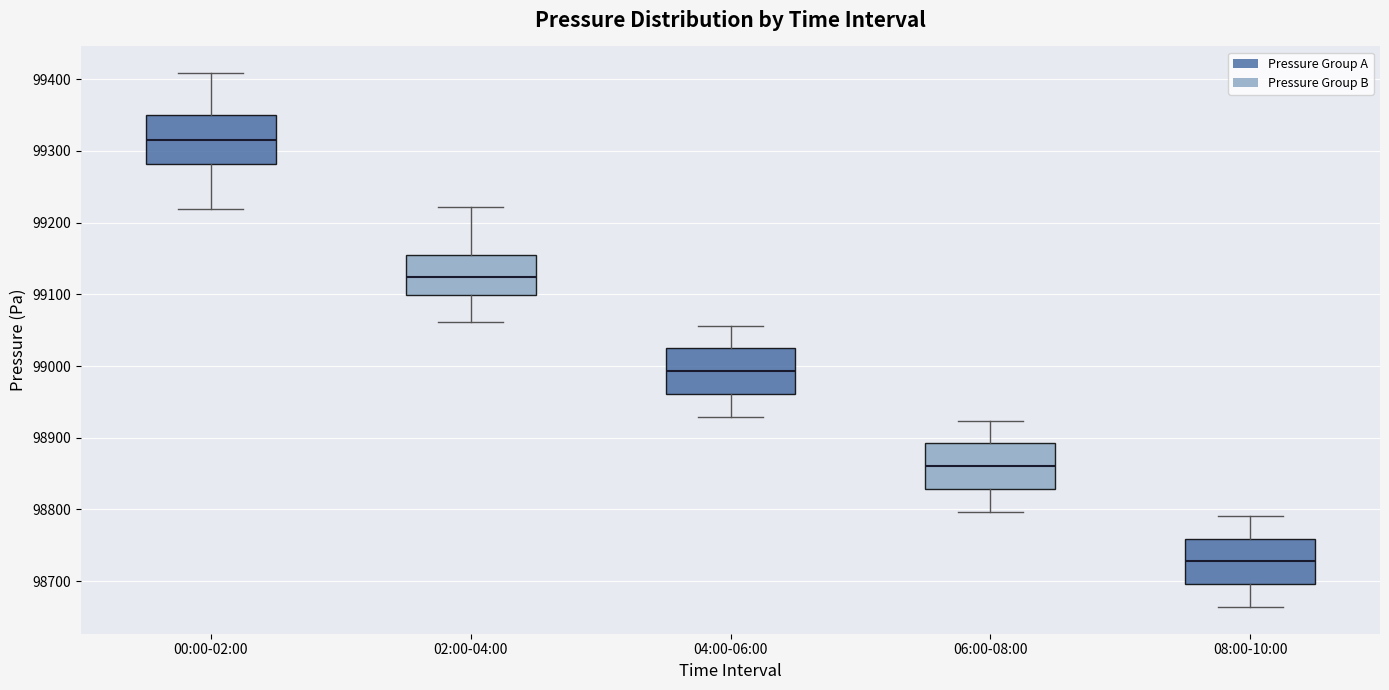

Reading left to right, read every box against the y-axis: the position of its median line, the range the box covers, and the ends of its whiskers. The values are not printed on the chart, so give them approximately, as read against the axis.

00:00-02:00: median 99320, box 99280 to 99350, whiskers 99220 to 99410
02:00-04:00: median 99120, box 99100 to 99150, whiskers 99060 to 99220
04:00-06:00: median 98990, box 98960 to 99020, whiskers 98930 to 99060
06:00-08:00: median 98860, box 98830 to 98890, whiskers 98800 to 98920
08:00-10:00: median 98730, box 98700 to 98760, whiskers 98660 to 98790